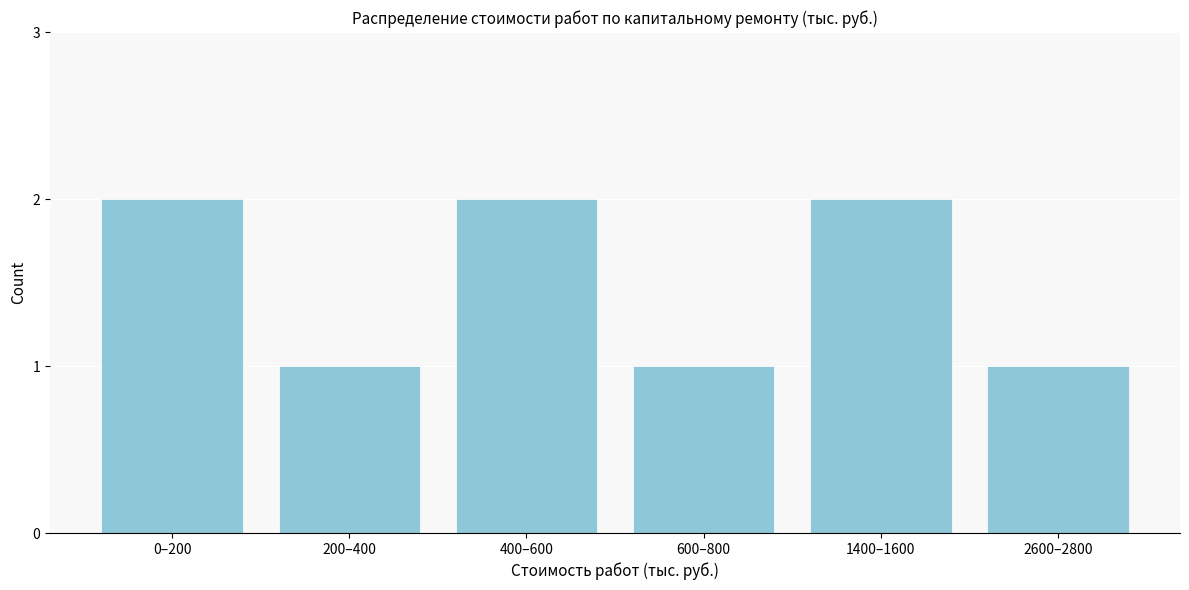

Reading left to right, extract all data points from this chart.

2	1	2	1	2	1